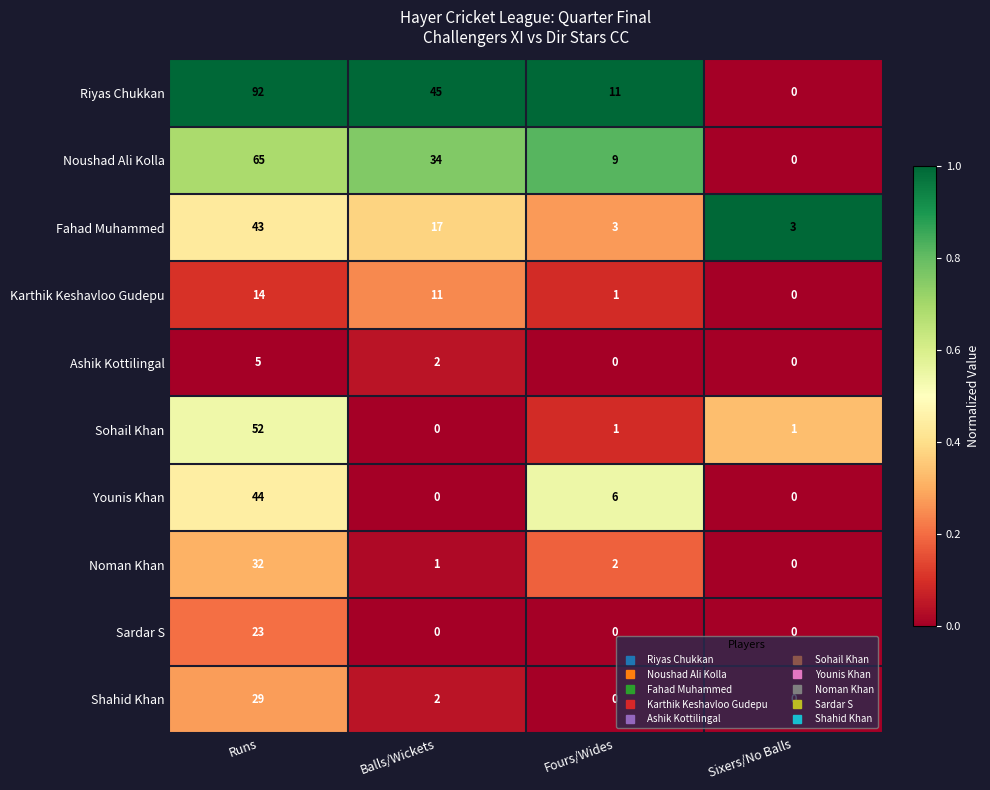

At which label does Karthik Keshavloo Gudepu first exceed 11?

Runs